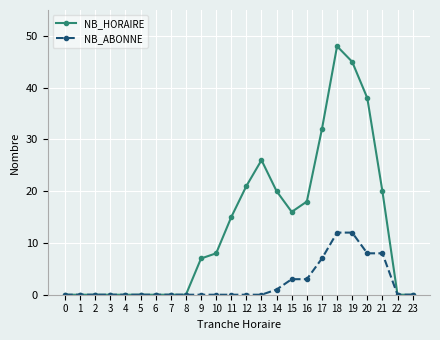

Does the chart have visible grid lines?

Yes